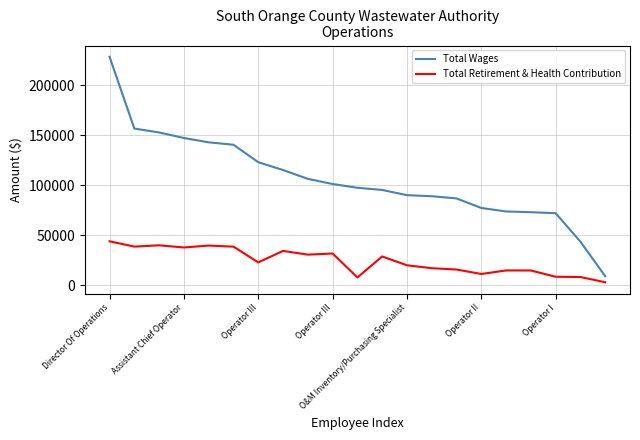

List the series in order of their overall mean, highest first.

Total Wages, Total Retirement & Health Contribution